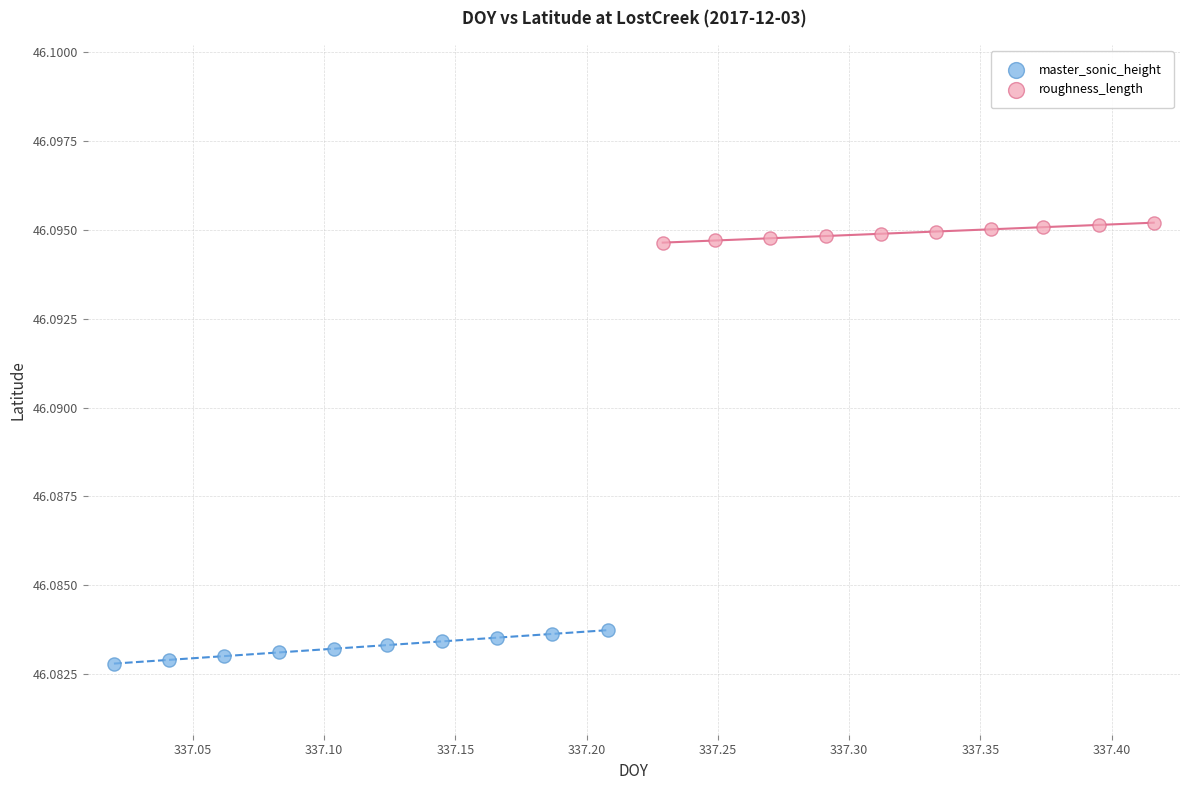

Which series reaches the maximum Y coordinate?

roughness_length